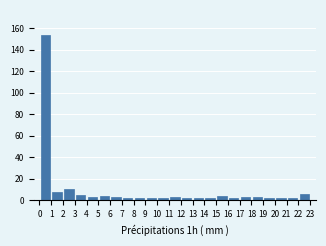

What is the height of the bar covering 18 to 19 on the x-axis? The values are not printed on the chart, so give them approximately, as read against the axis.

4